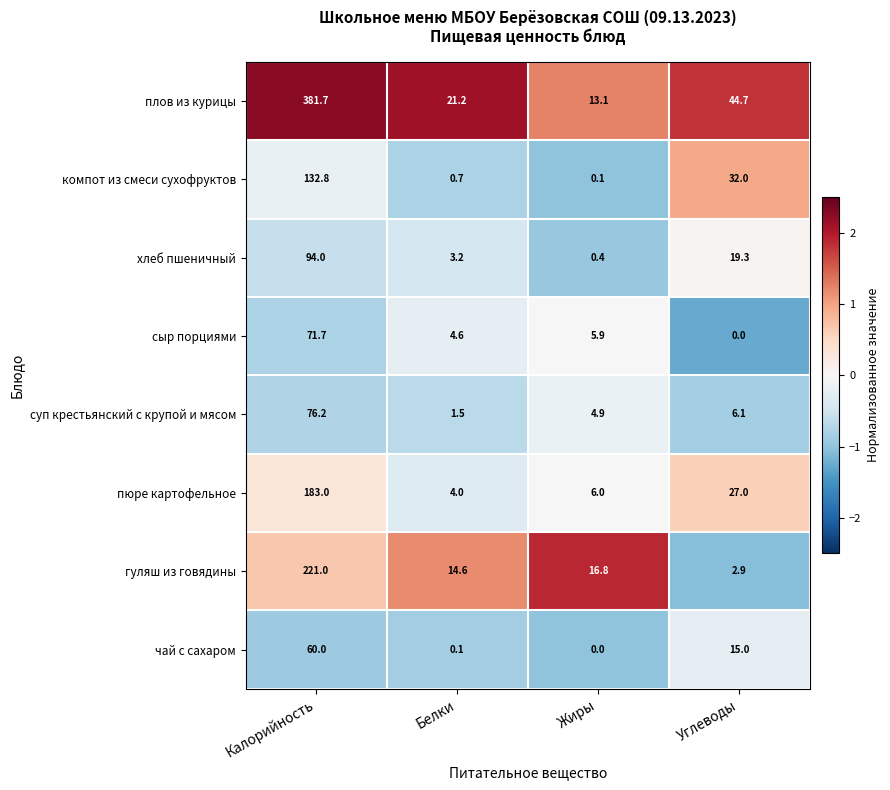

List the series in order of their peak value, lowest first.

чай с сахаром, сыр порциями, суп крестьянский с крупой и мясом, хлеб пшеничный, компот из смеси сухофруктов, пюре картофельное, гуляш из говядины, плов из курицы